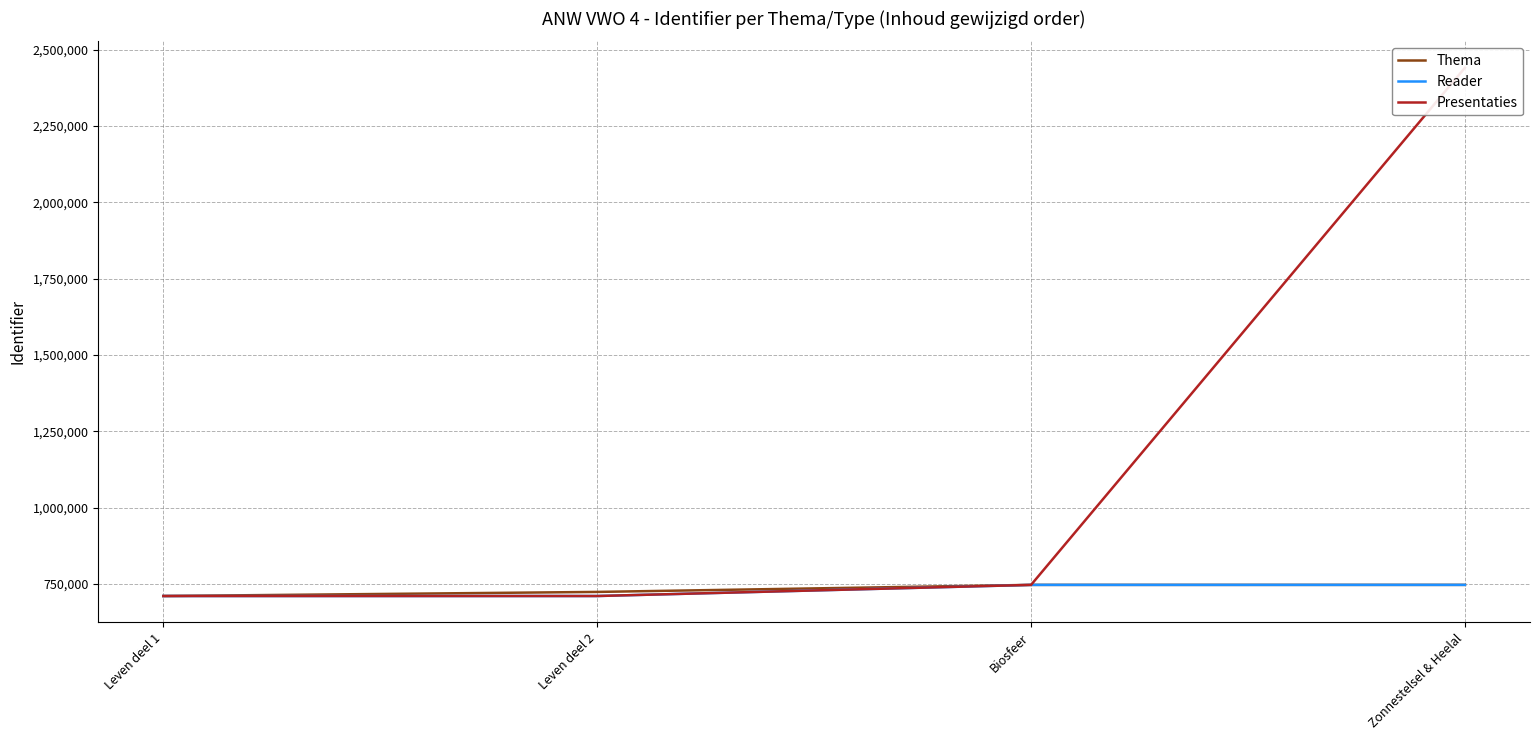

Where is Presentaties nearest to the value 1575435?

Biosfeer